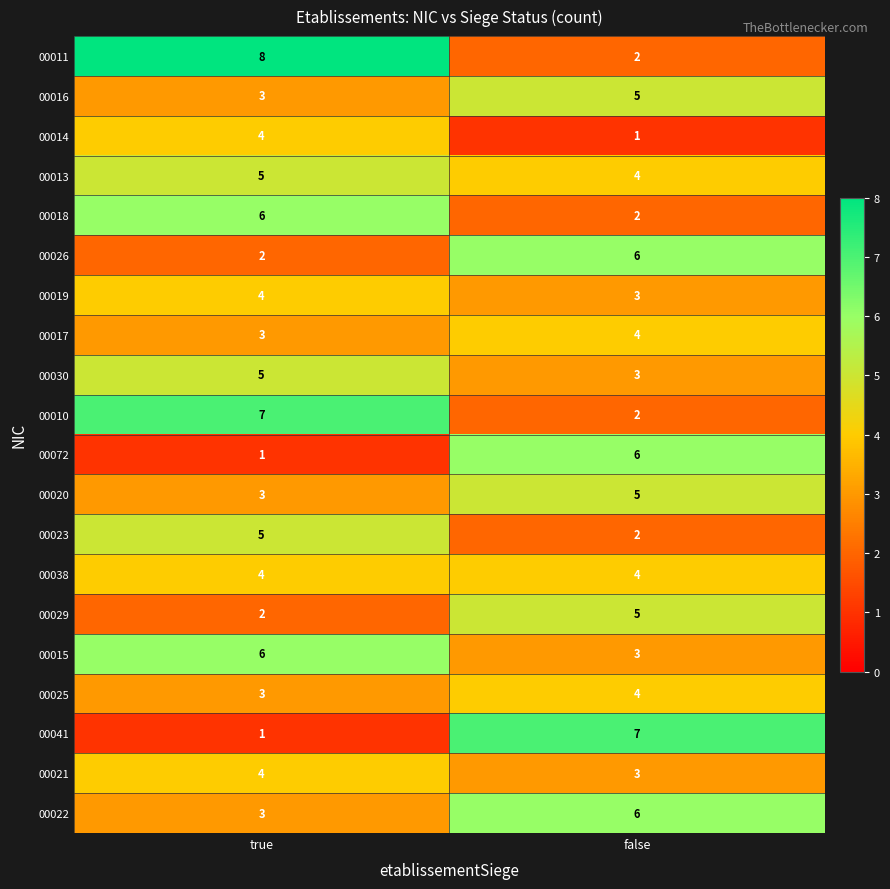

What is the maximum value shown in the chart?

8